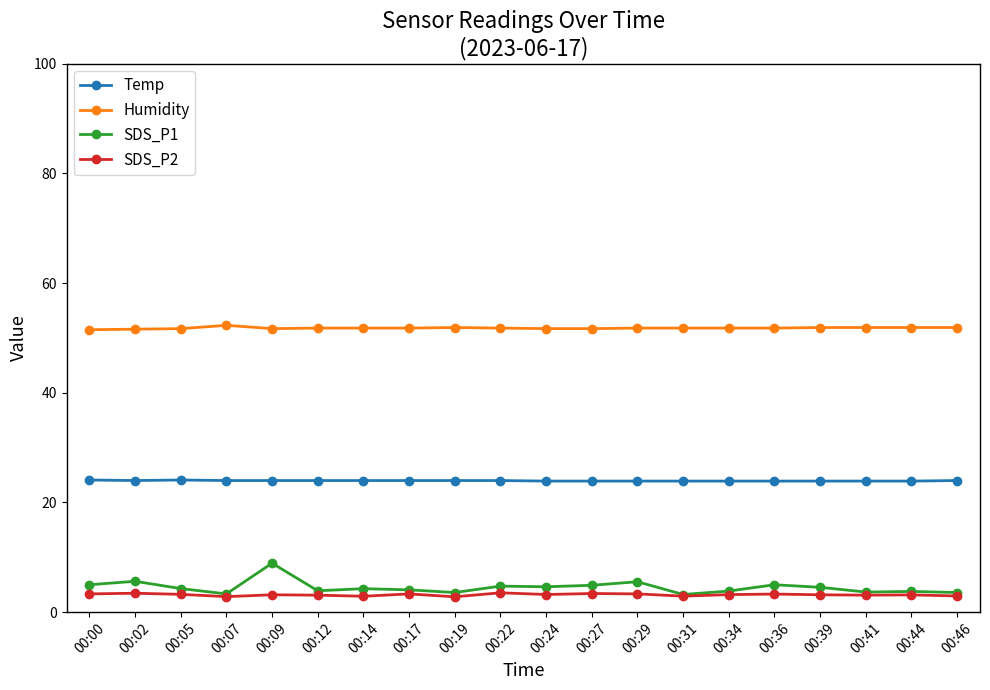

What is the difference between the maximum and minimum values in the SDS_P1 series?

5.7